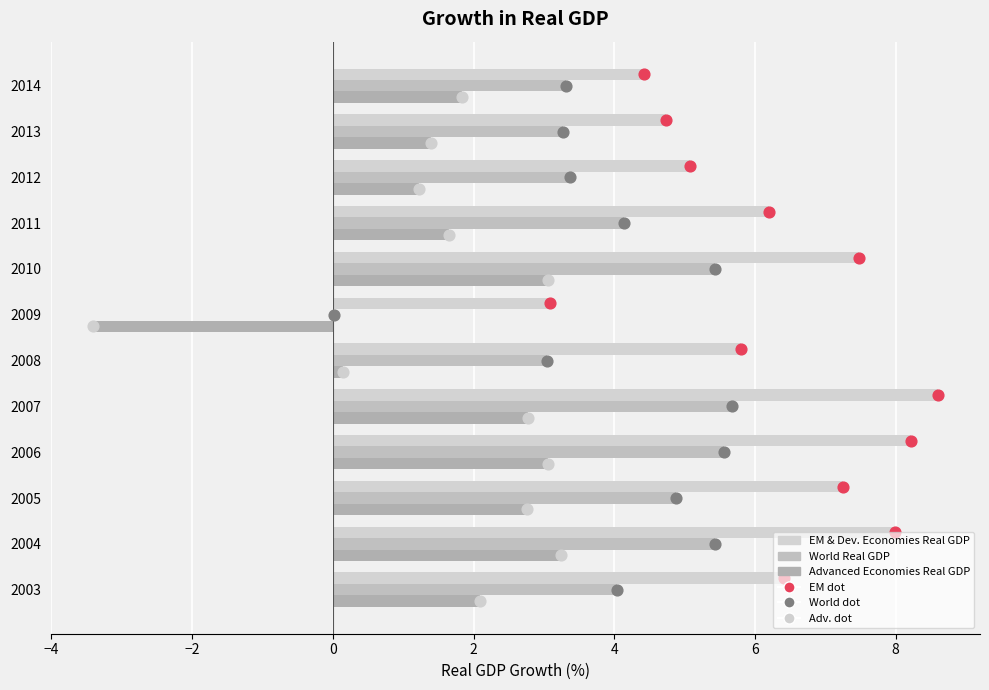

What is the total value across all series at 2008?

9.0